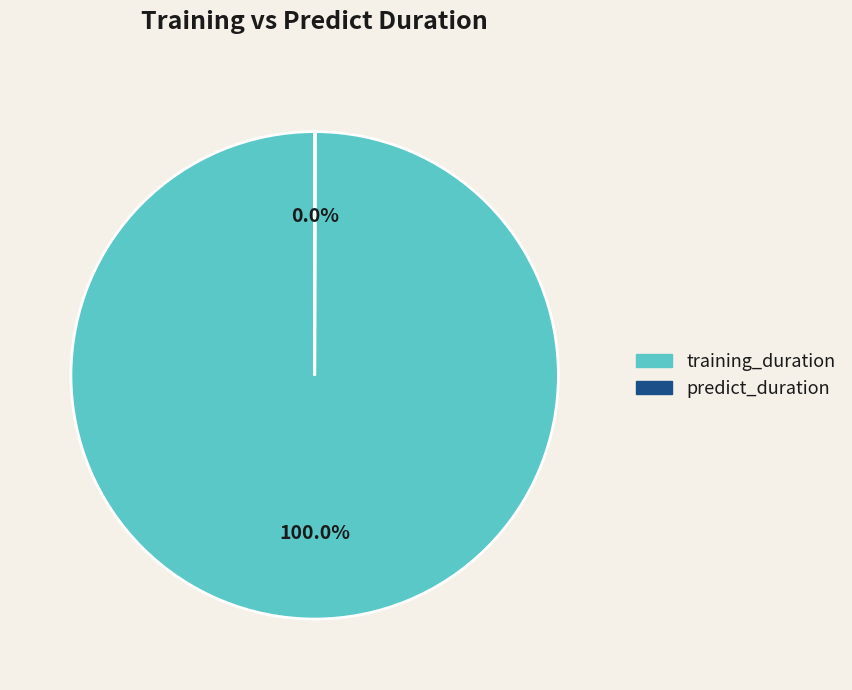

Which category has the biggest portion of the pie?

training_duration